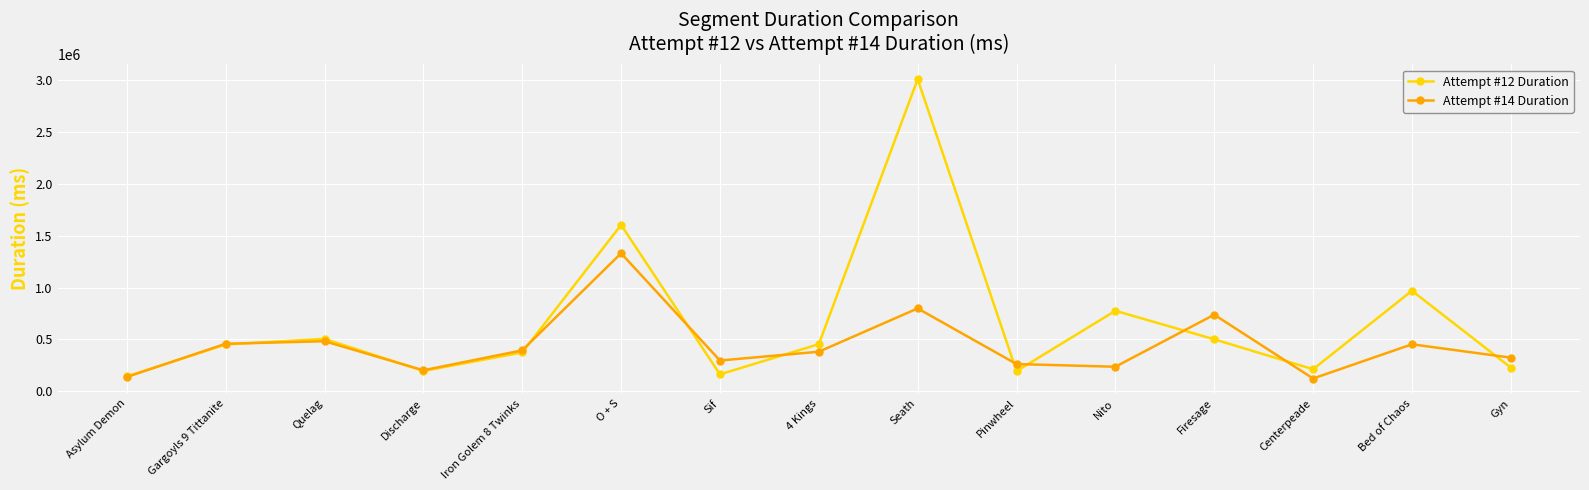

Is the value of Attempt #14 Duration at Firesage greater than the value of Attempt #12 Duration at O + S?

No